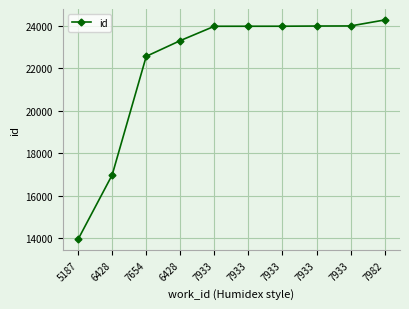

At which label does the data first exceed 23992?

7933